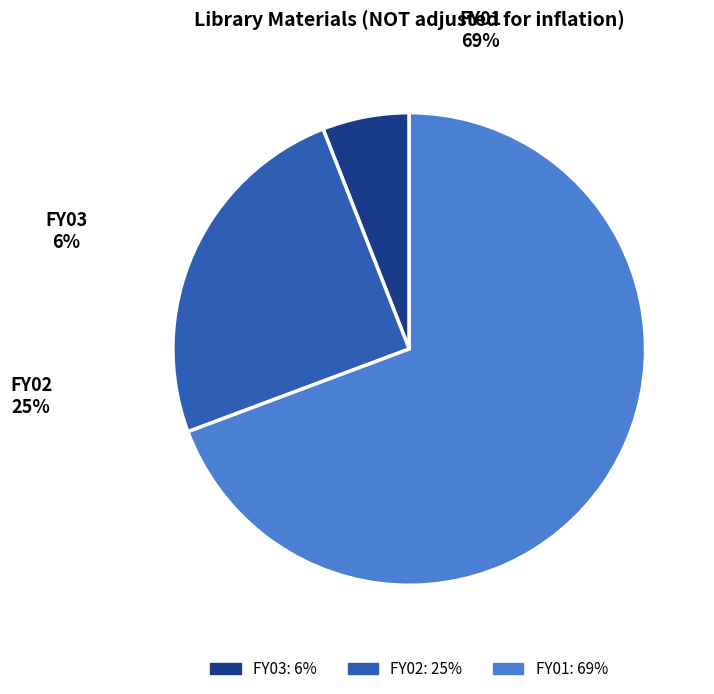

What percentage do FY03 and FY01 together represent?

75.2%